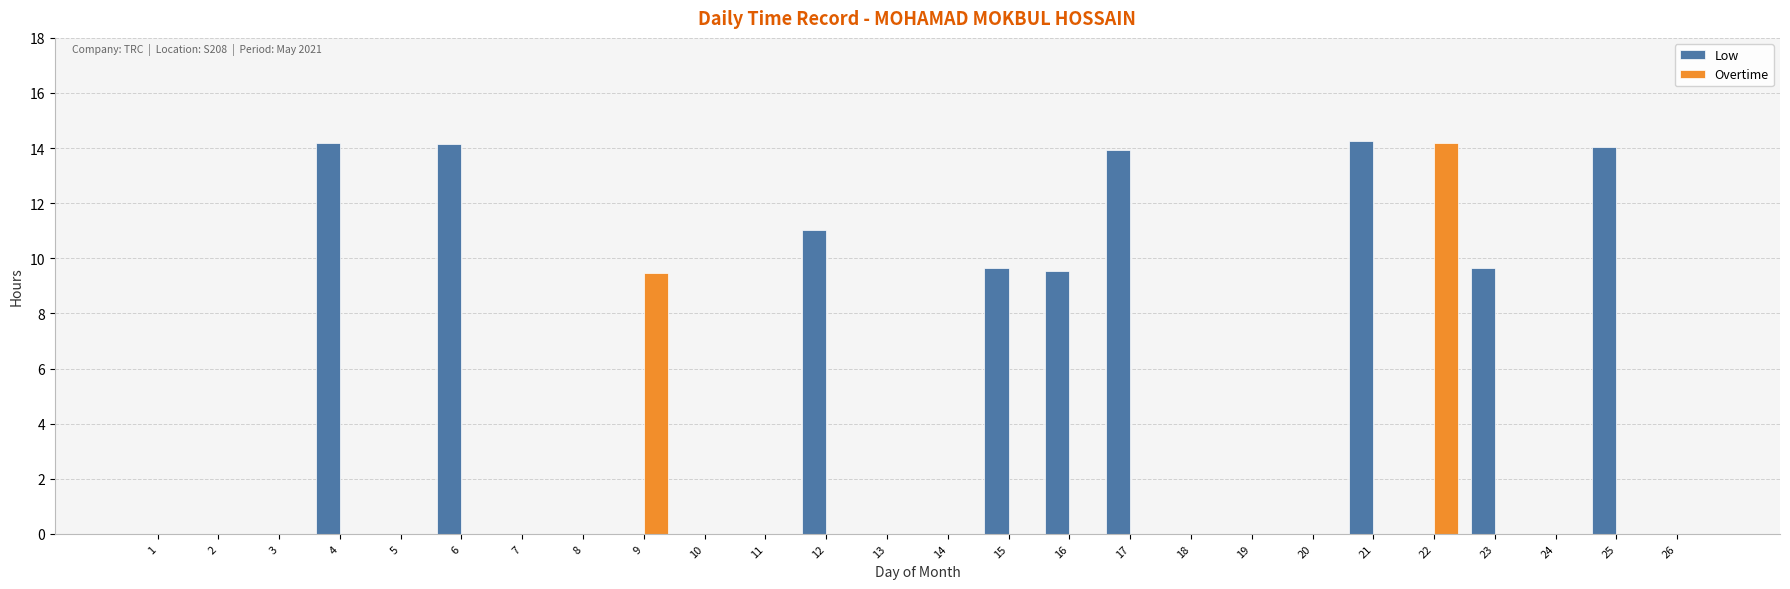

How many groups of bars are there?

26